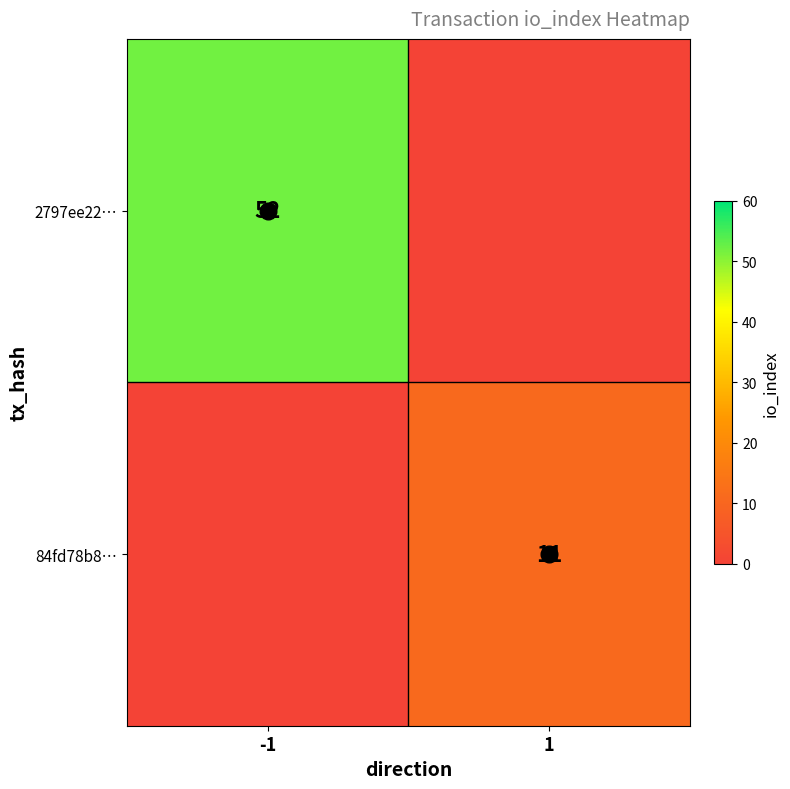

Rank the series by their average value, from lowest to highest.

84fd78b8…, 2797ee22…